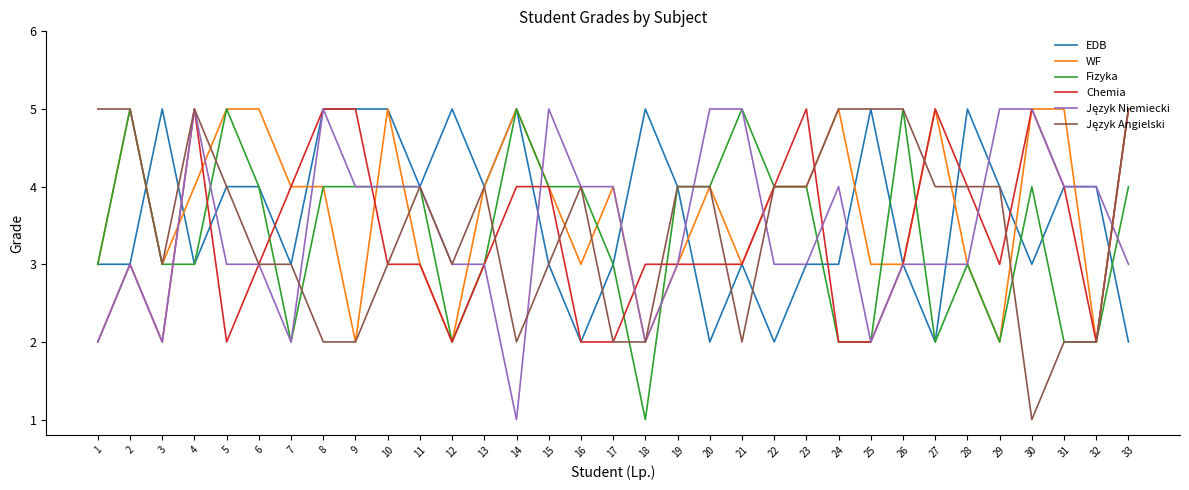

True or false: Fizyka and EDB intersect in this chart.

True